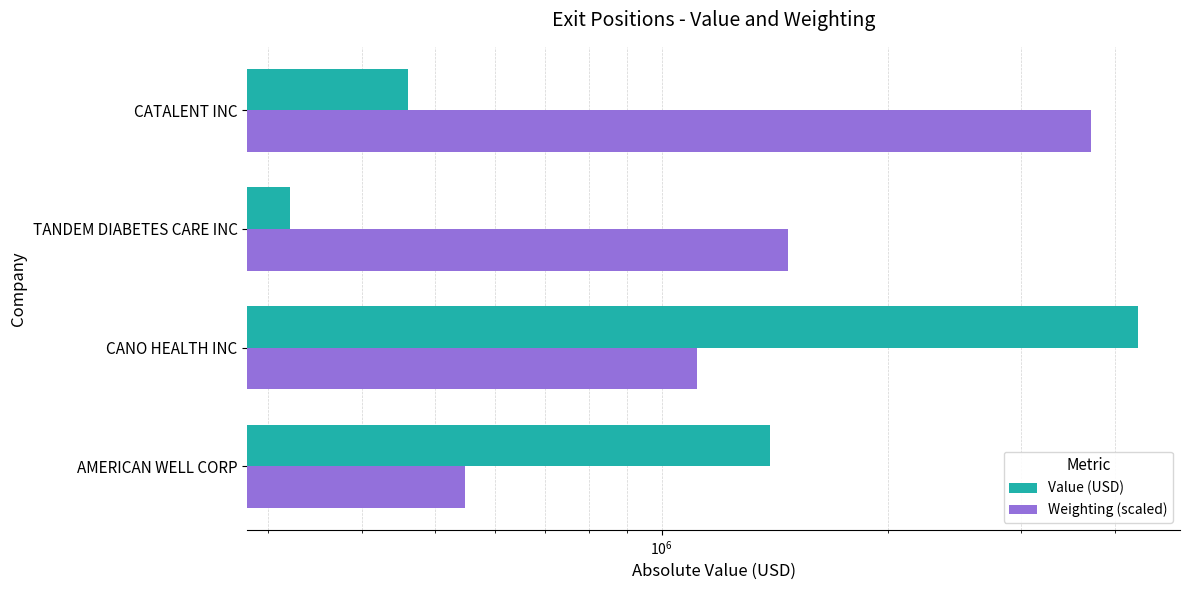

List the series in order of their peak value, lowest first.

Weighting (scaled), Value (USD)